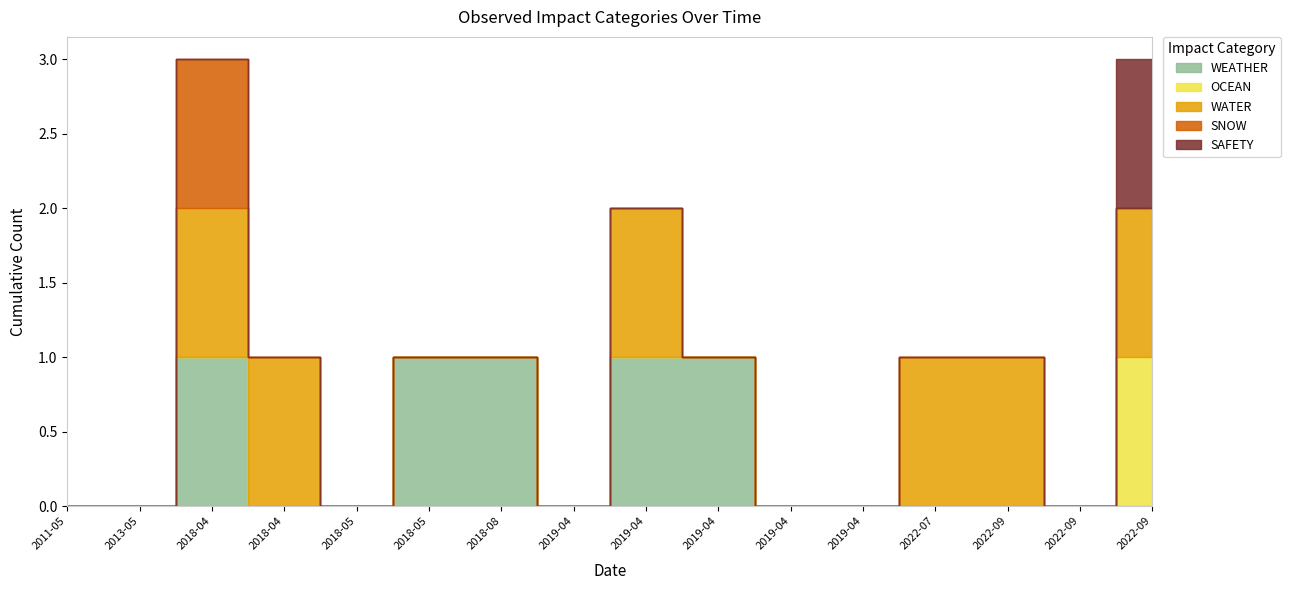

True or false: SAFETY and WATER intersect in this chart.

False